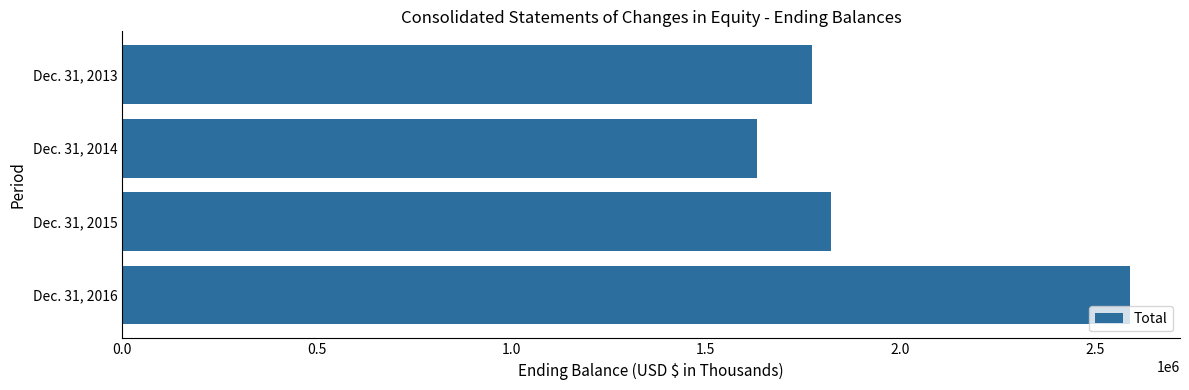

Reading bottom to top, what are all the values shown in this chart?

2588933	1821284	1630516	1772153